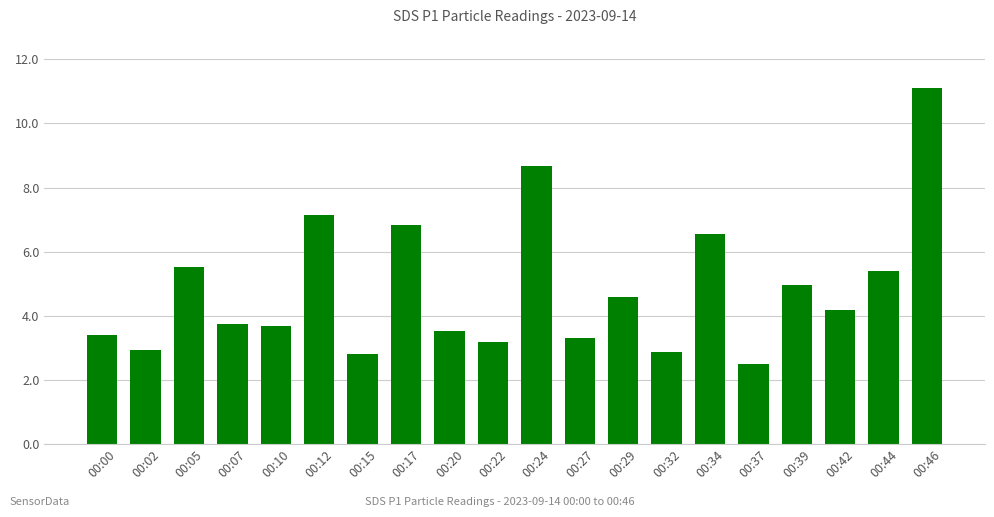

Is it true that the value at 00:12 is 7.2?

True